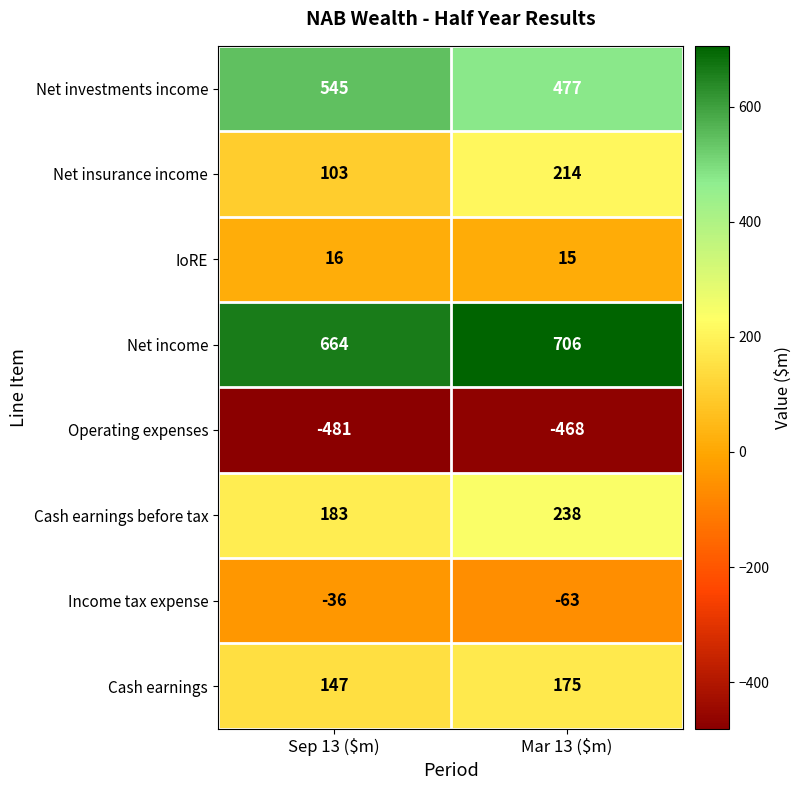

The Cash earnings before tax series shows 423 at Mar 13 ($m). True or false?

False